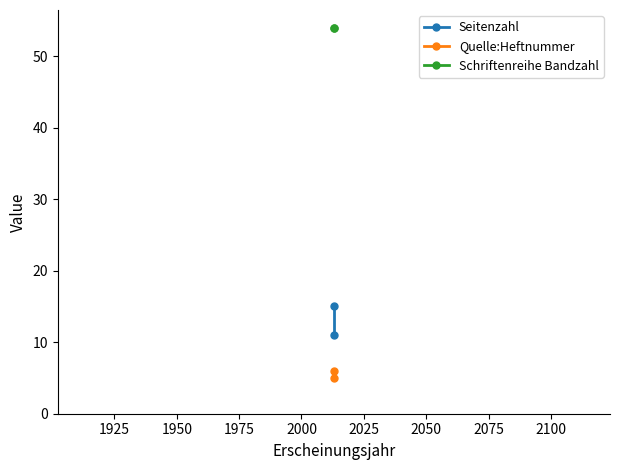

What is the value of the Schriftenreihe Bandzahl point at the 1st from the left?

54.0